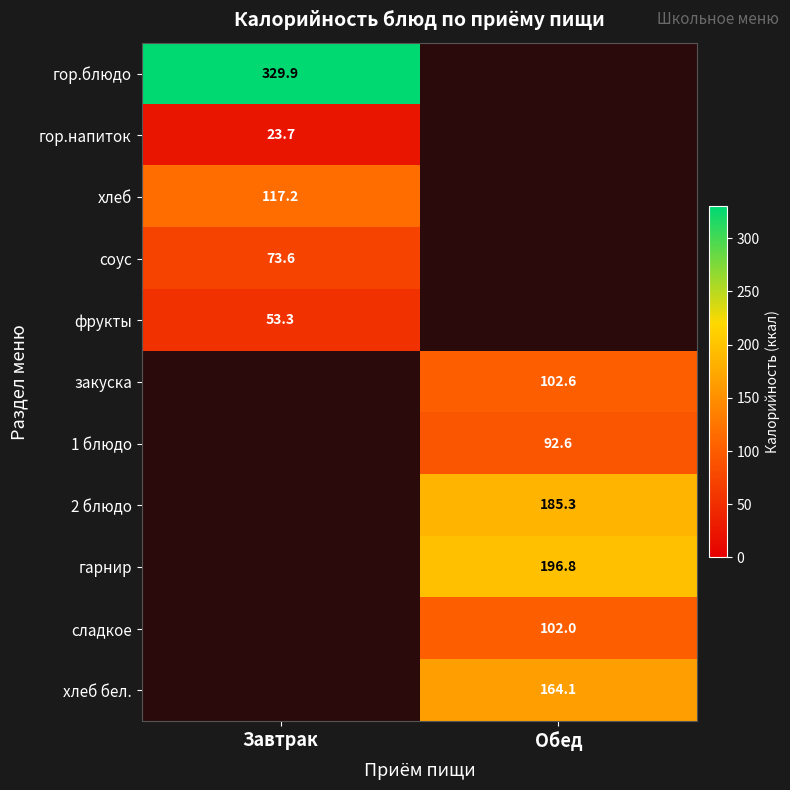

Is the value of гарнир at Обед greater than the value of гор.напиток at Завтрак?

Yes